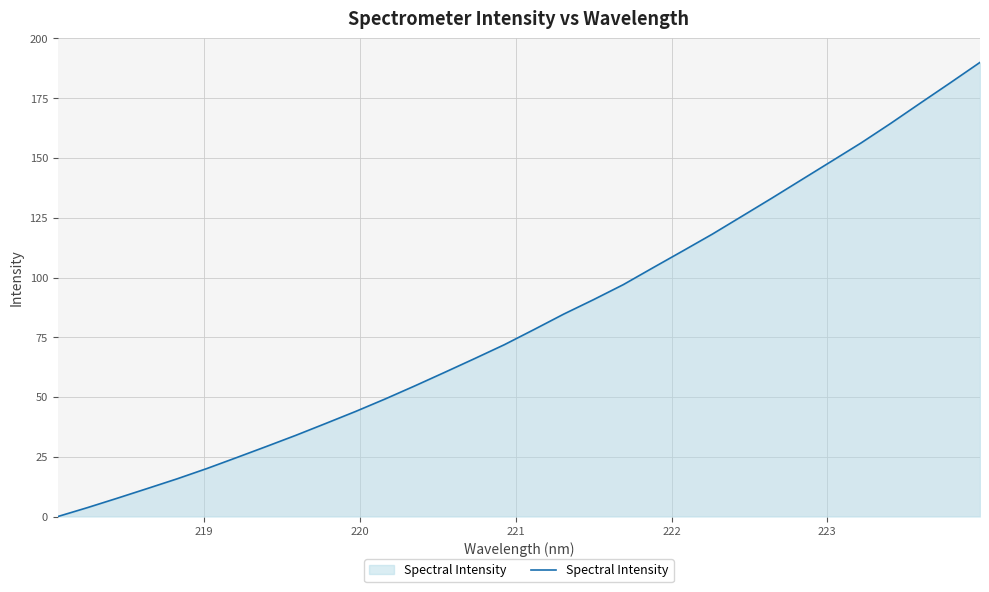

What is the difference between the maximum and minimum values?

190.0